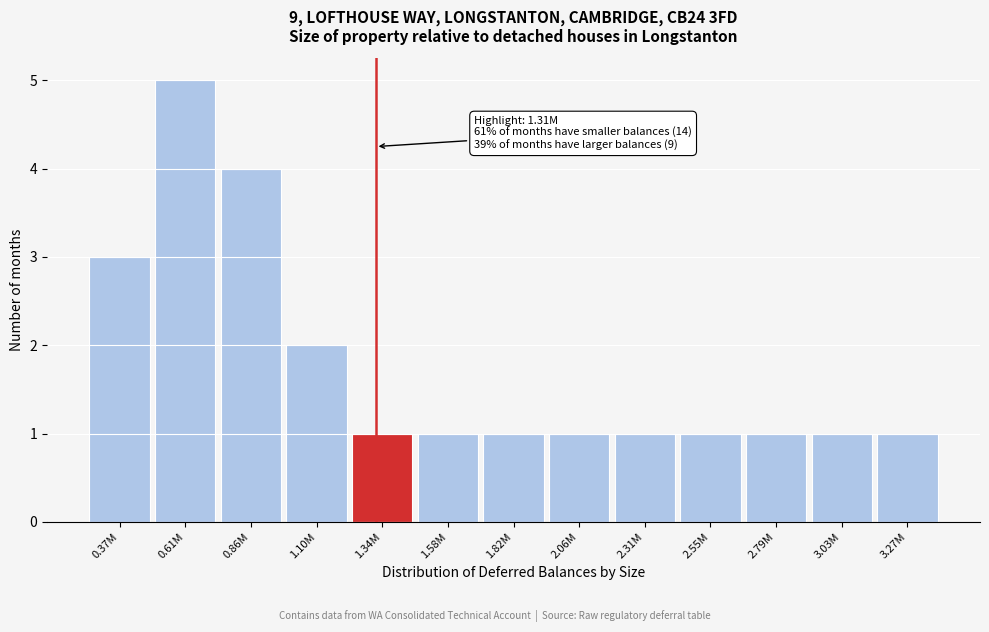

Reading left to right, extract all data points from this chart.

0.37M=3	0.61M=5	0.86M=4	1.10M=2	1.34M=1	1.58M=1	1.82M=1	2.06M=1	2.31M=1	2.55M=1	2.79M=1	3.03M=1	3.27M=1